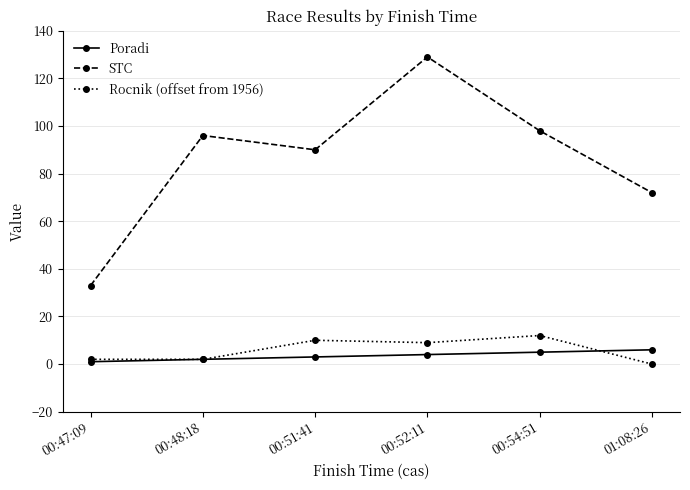

The STC series shows 19 at 00:47:09. True or false?

False